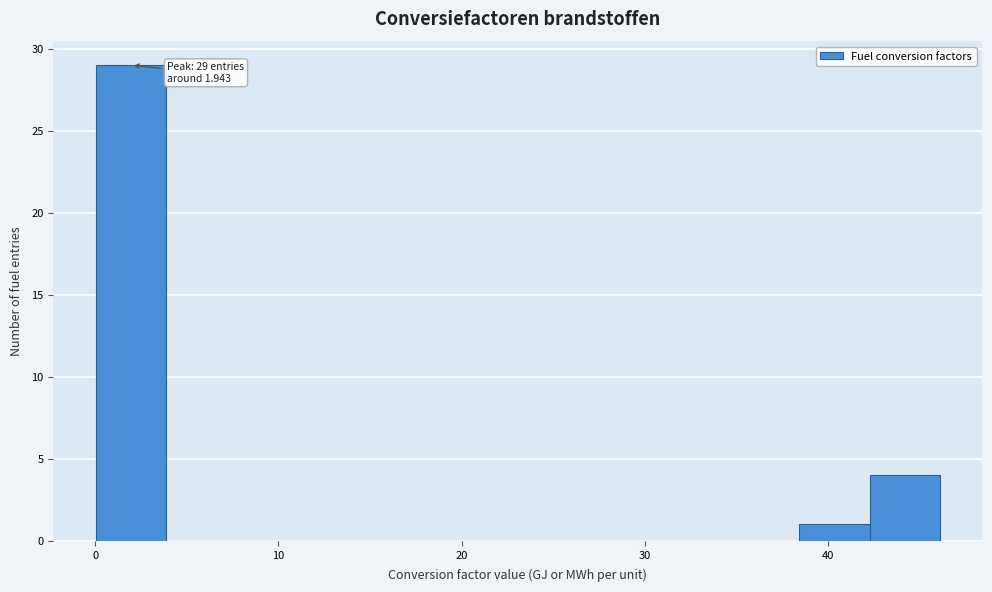

Read against the x-axis, roughly where is the centre of the tallest bar?

2